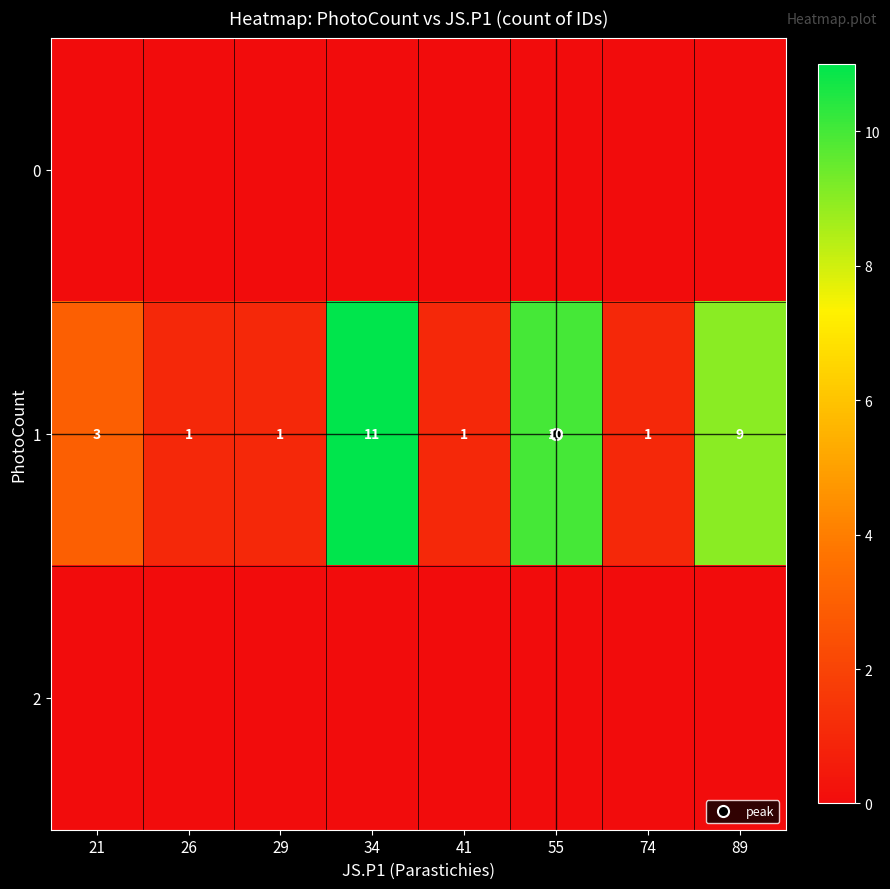

Is it true that 2 equals 0 at 74?

True